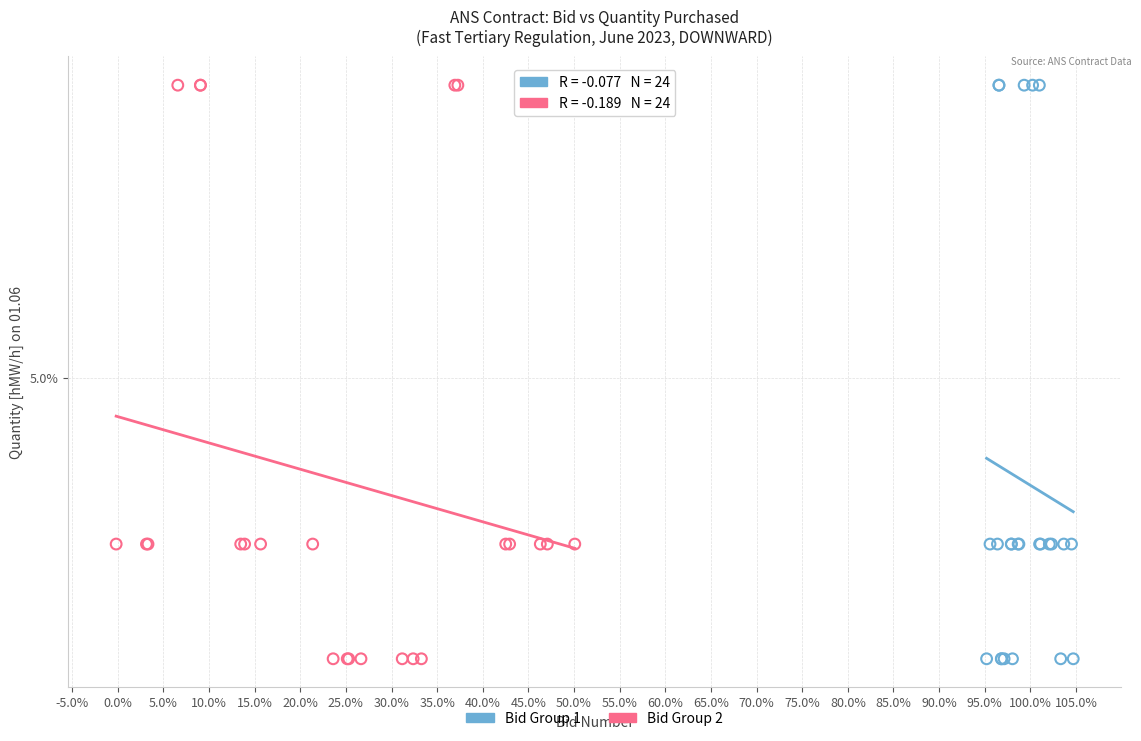

What are all the series names shown in the legend?

Bid Group 1, Bid Group 2